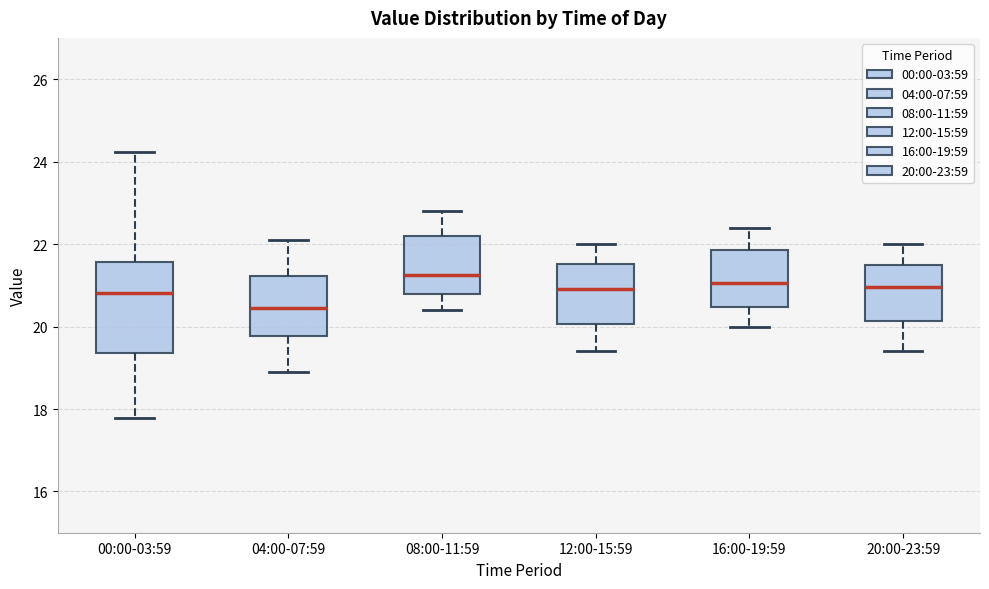

Reading left to right, transcribe this box plot: for each box, give where its median line is, the range the box spans, and where its two whiskers end, as read against the y-axis. The values are not printed on the chart, so give them approximately, as read against the axis.

00:00-03:59: median 20.8, box 19.4 to 21.6, whiskers 17.8 to 24.2
04:00-07:59: median 20.4, box 19.8 to 21.2, whiskers 19.0 to 22.2
08:00-11:59: median 21.2, box 20.8 to 22.2, whiskers 20.4 to 22.8
12:00-15:59: median 21.0, box 20.0 to 21.6, whiskers 19.4 to 22.0
16:00-19:59: median 21.0, box 20.4 to 21.8, whiskers 20.0 to 22.4
20:00-23:59: median 21.0, box 20.2 to 21.6, whiskers 19.4 to 22.0